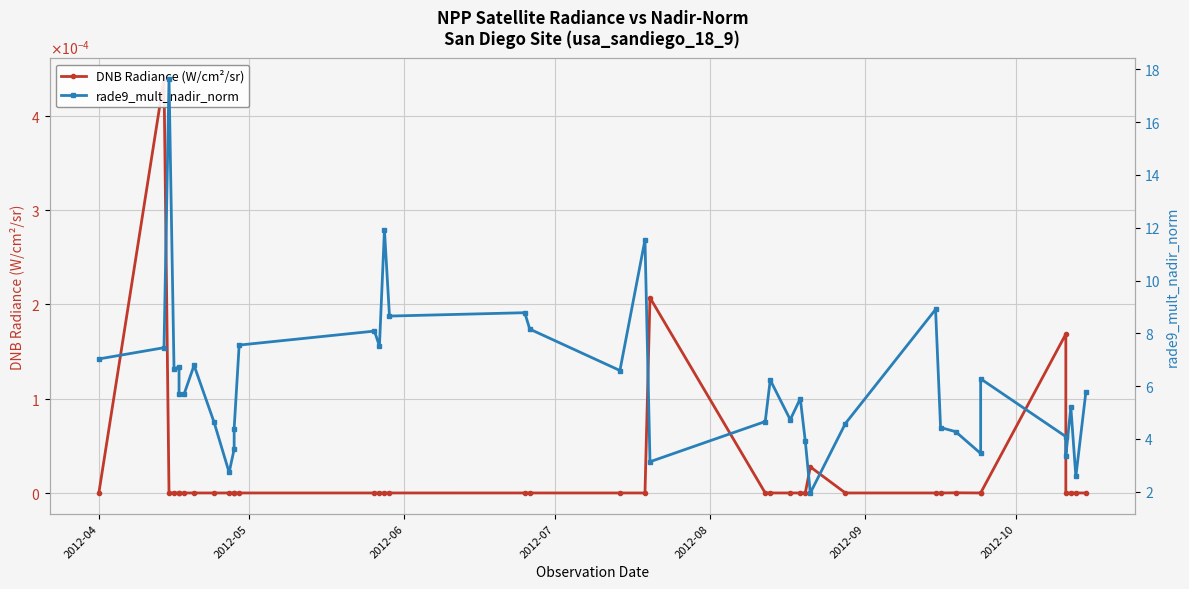

True or false: rade9_mult_nadir_norm and DNB Radiance (W/cm²/sr) cross at least once.

False